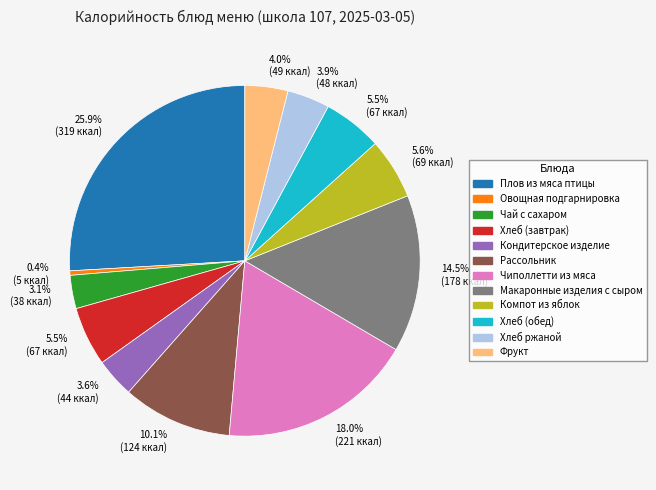

Is there any slice that represents more than half of the pie?

No